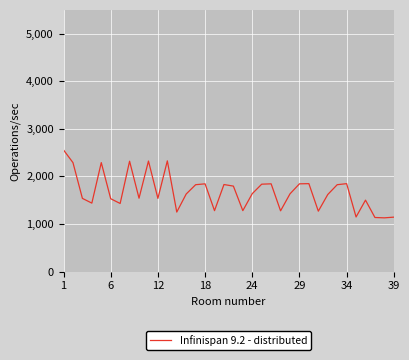

What is the smallest value displayed?

1128.2